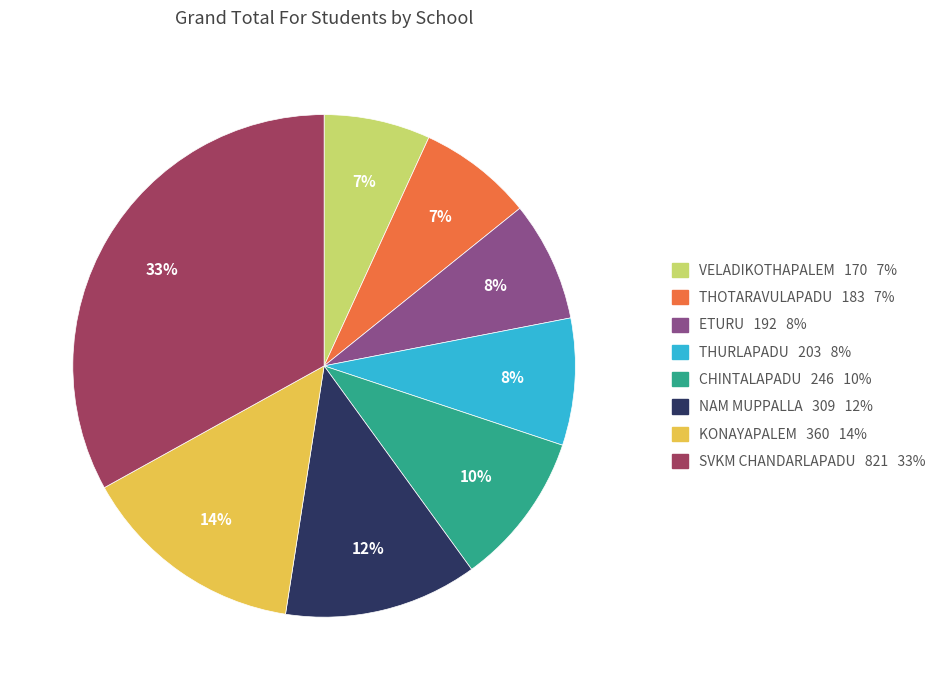

To the nearest percent, what is the difference between the largest and smallest slice percentages?

26%